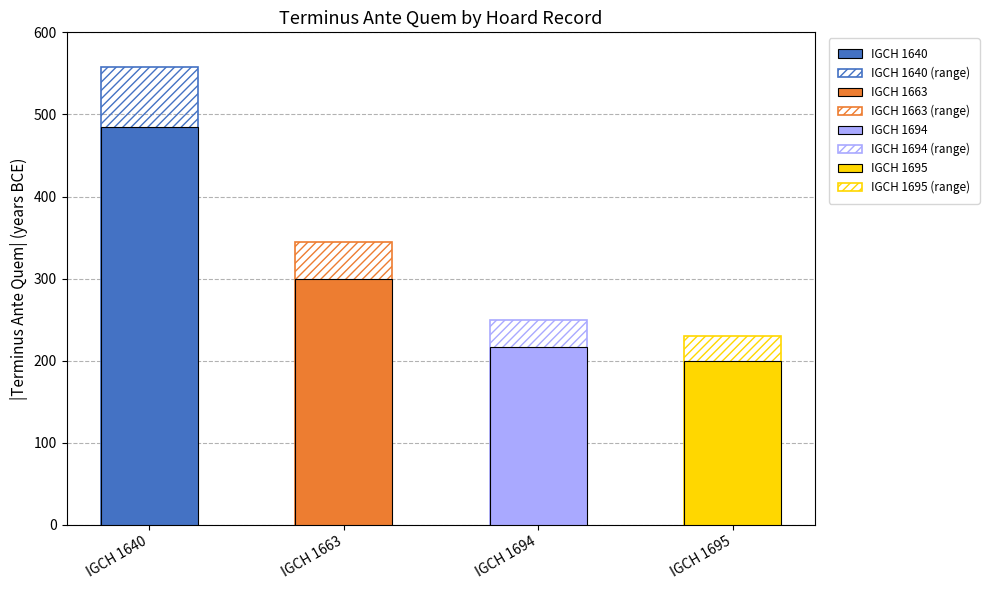

How many groups of bars are there?

1